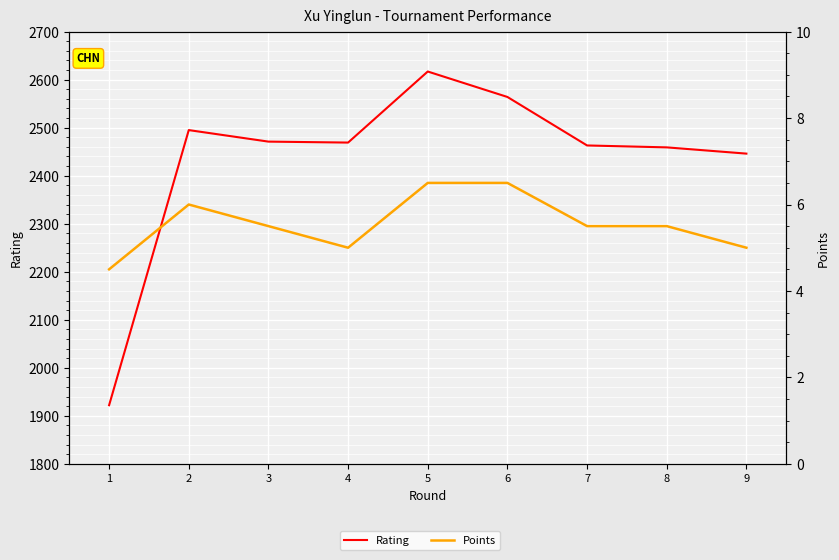

True or false: Rating has more than 2 interior local peaks.

False